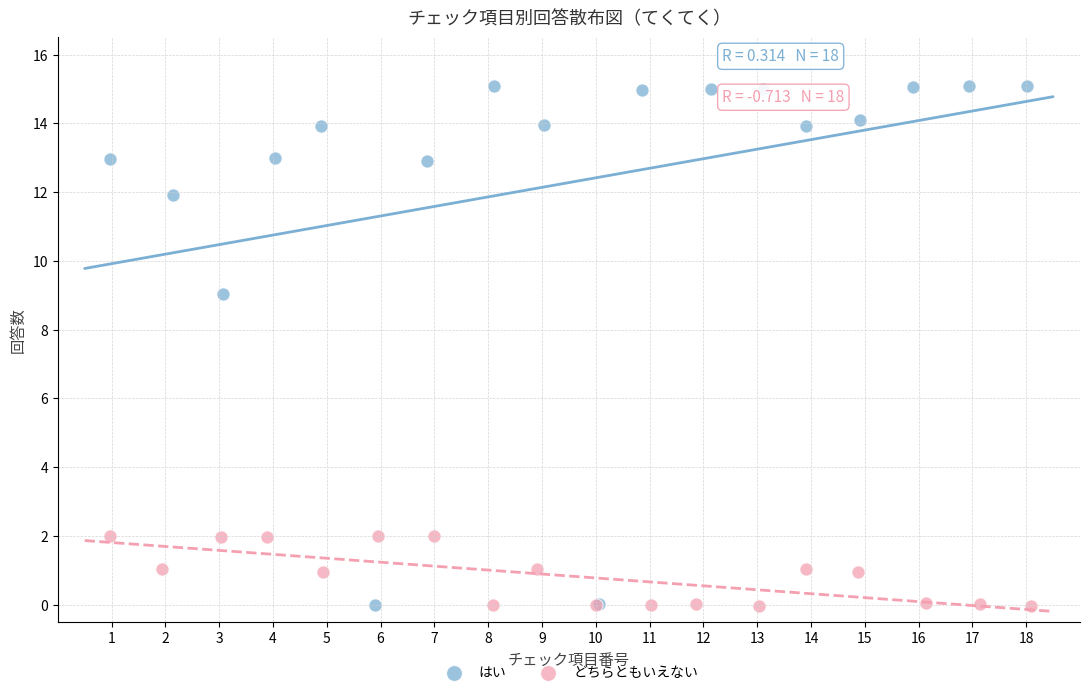

Which series has the largest Y range (max minus min)?

はい